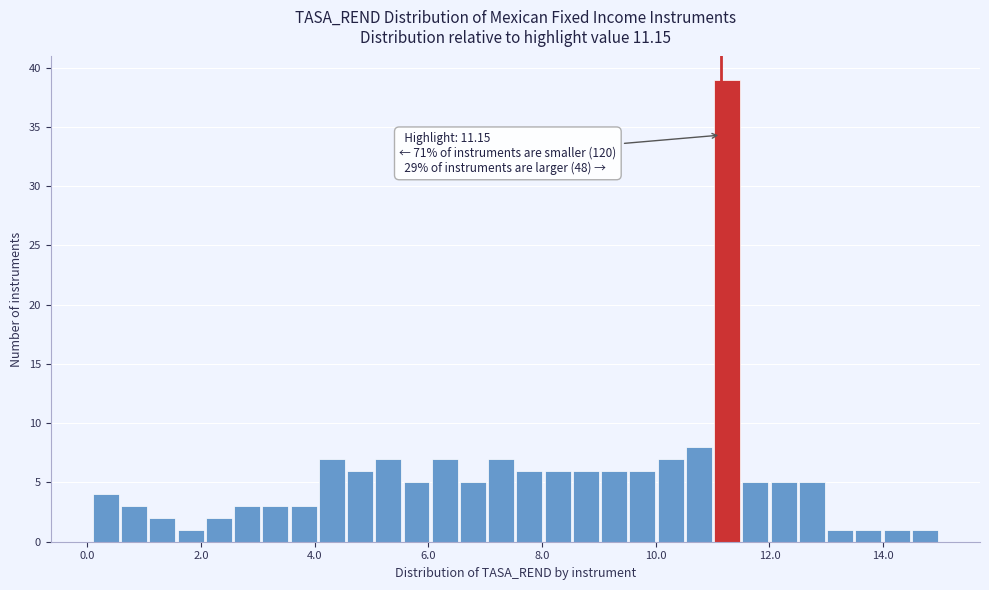

Around what value on the x-axis is the tallest bar? Give the approximate position of its centre, as read against the axis.

11.2